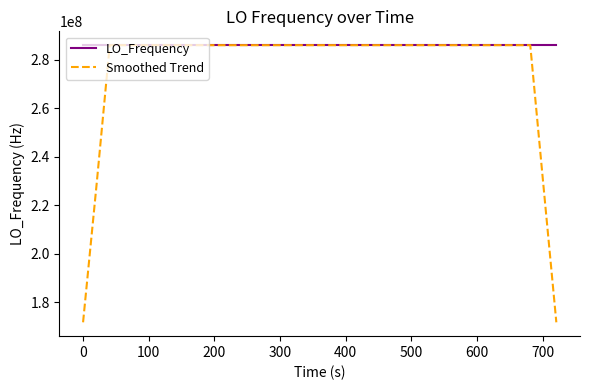

List the series in order of their overall mean, lowest first.

Smoothed Trend, LO_Frequency